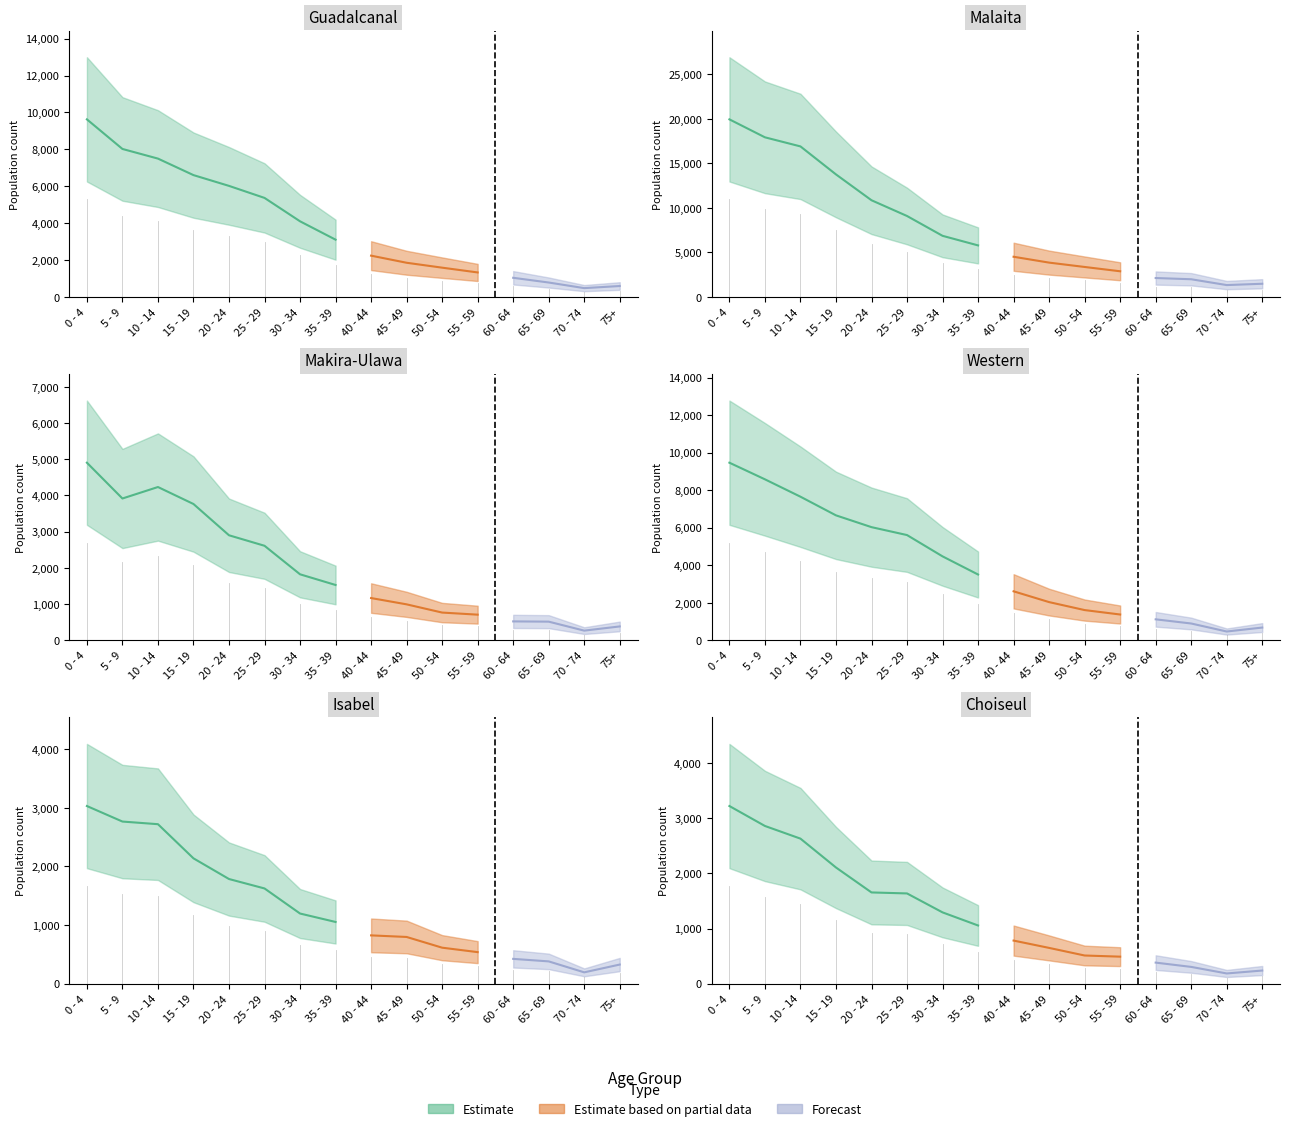

True or false: Western and Choiseul intersect in this chart.

False